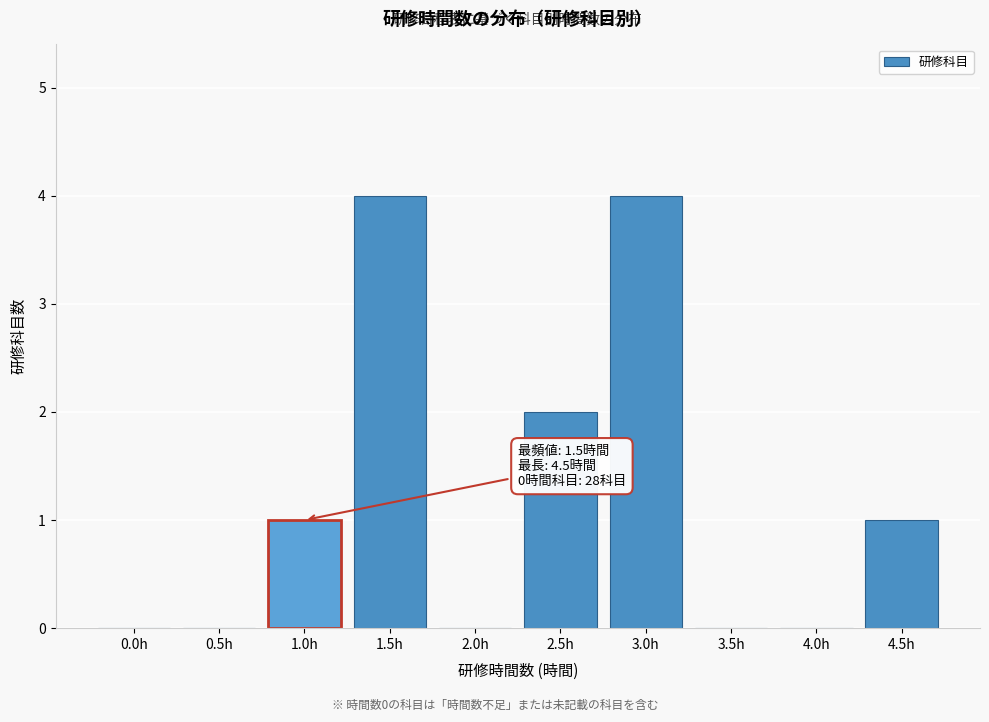

Reading left to right, extract all data points from this chart.

0.0h=0	0.5h=0	1.0h=1	1.5h=4	2.0h=0	2.5h=2	3.0h=4	3.5h=0	4.0h=0	4.5h=1